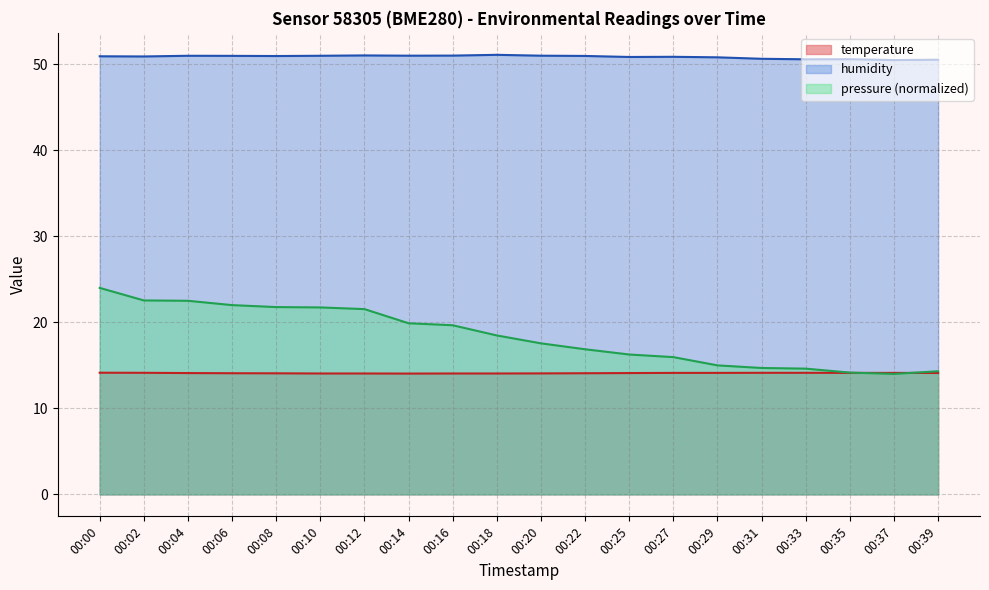

Reading right to left, transcribe all the data shown in this chart.

temperature: 14.1	14.1	14.1	14.1	14.1	14.1	14.1	14.1	14.1	14.1	14.1	14.1	14.0	14.1	14.1	14.1	14.1	14.1	14.1	14.1
humidity: 50.5	50.5	50.6	50.6	50.6	50.8	50.9	50.8	51.0	51.0	51.1	51.0	51.0	51.0	51.0	51.0	51.0	51.0	50.9	50.9
pressure: 14.3	14.0	14.2	14.6	14.7	15.0	16.0	16.3	16.9	17.6	18.5	19.7	19.9	21.5	21.7	21.8	22.0	22.5	22.5	24.0